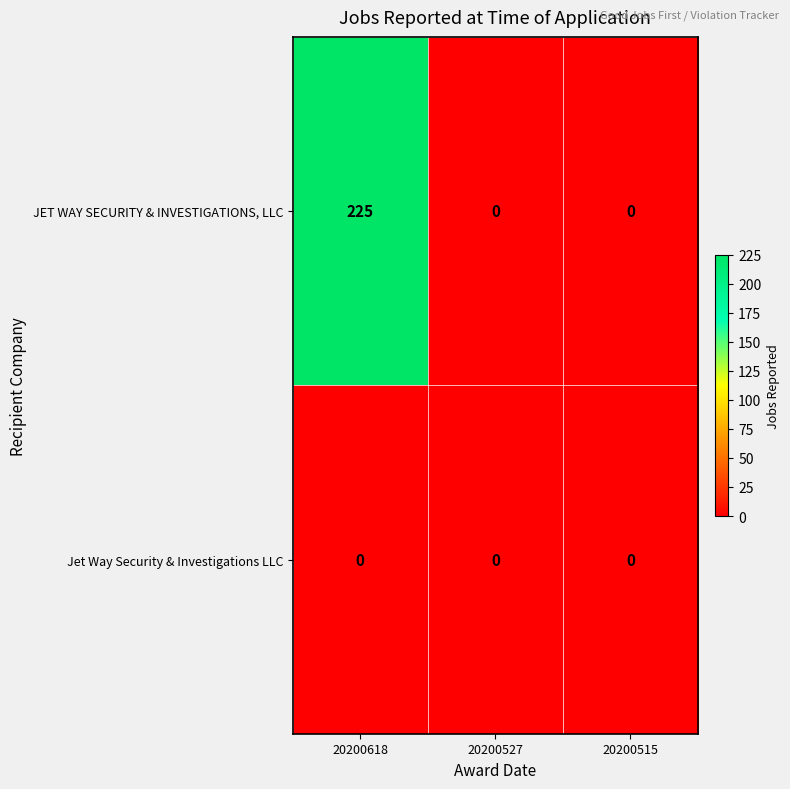

What is the difference between the highest and lowest values at 20200618?

225